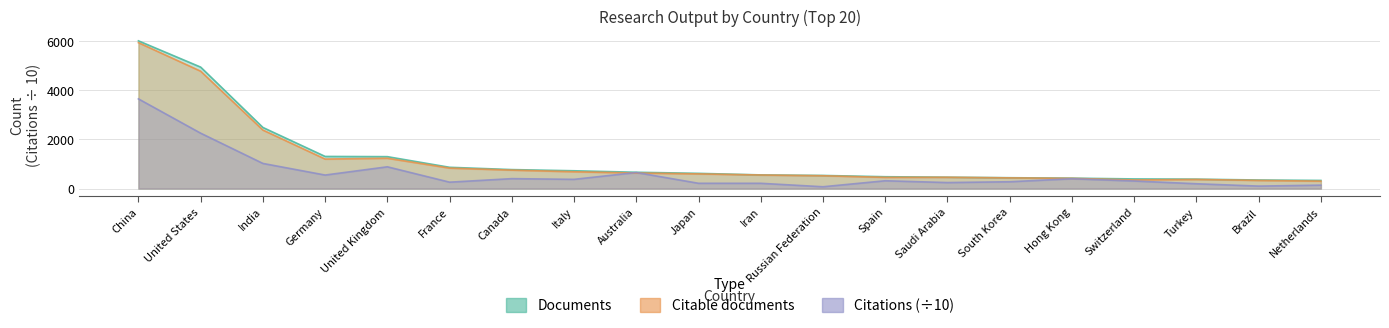

List the labels in order of Citations value, smallest first.

Russian Federation, Brazil, Netherlands, Turkey, Iran, Japan, Saudi Arabia, France, South Korea, Switzerland, Spain, Italy, Hong Kong, Canada, Germany, Australia, United Kingdom, India, United States, China